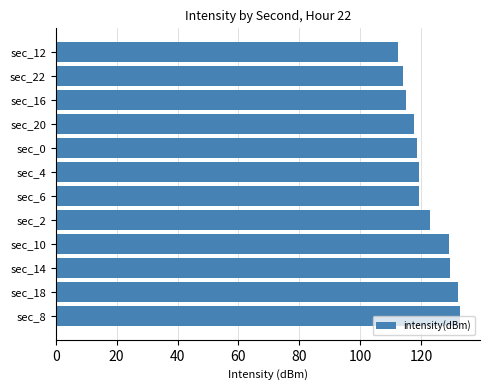

What is the difference between the second highest and minimum values?

19.7